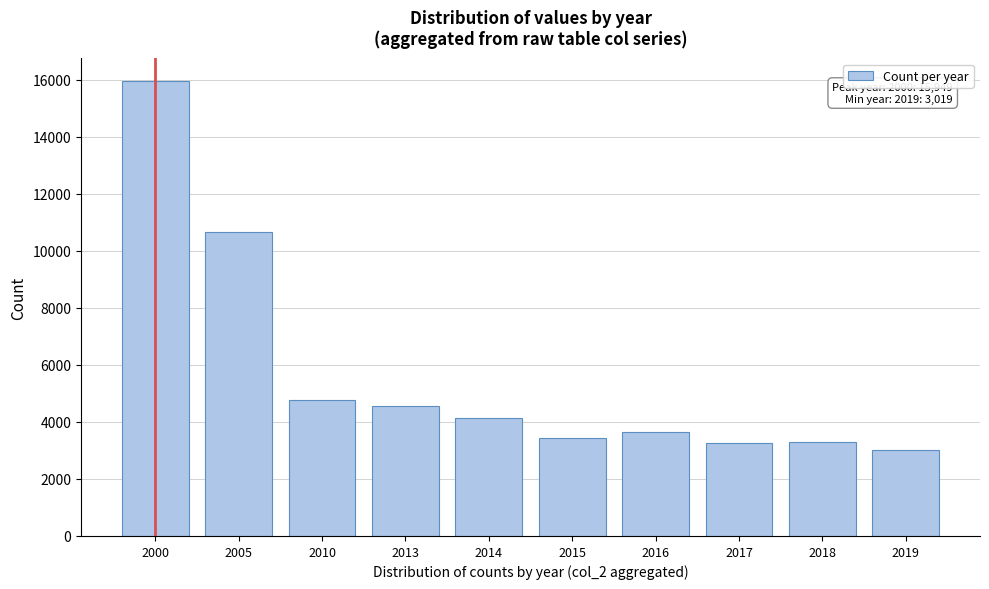

Where is the data nearest to the value 9484?

2005